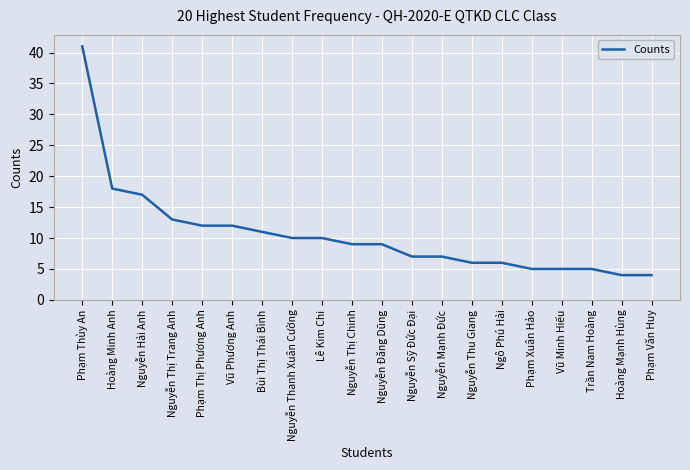

What is the change in value from Phạm Thùy An to Hoàng Mạnh Hùng?

-37